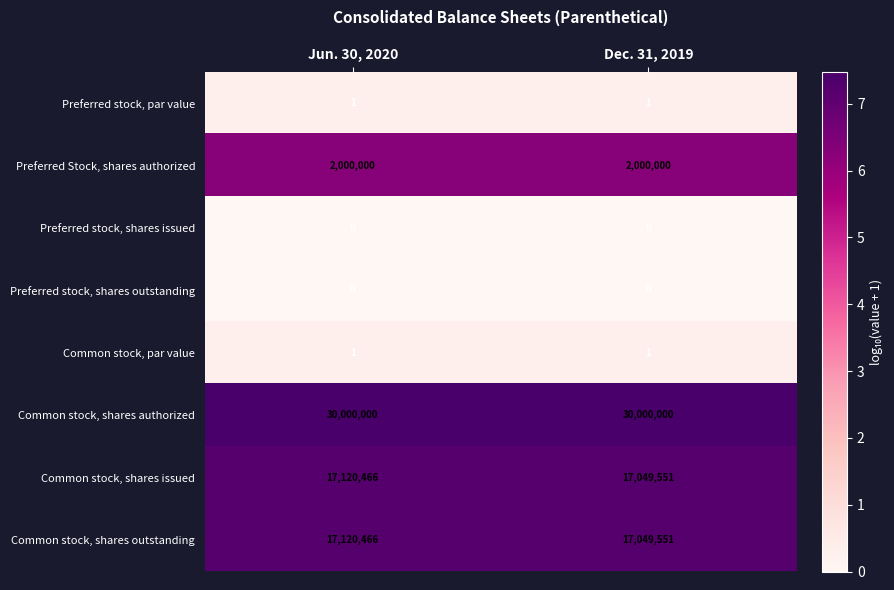

Reading right to left, transcribe all the data shown in this chart.

Preferred stock, par value: 1	1
Preferred Stock, shares authorized: 2000000	2000000
Preferred stock, shares issued: 0	0
Preferred stock, shares outstanding: 0	0
Common stock, par value: 1	1
Common stock, shares authorized: 30000000	30000000
Common stock, shares issued: 17049551	17120466
Common stock, shares outstanding: 17049551	17120466